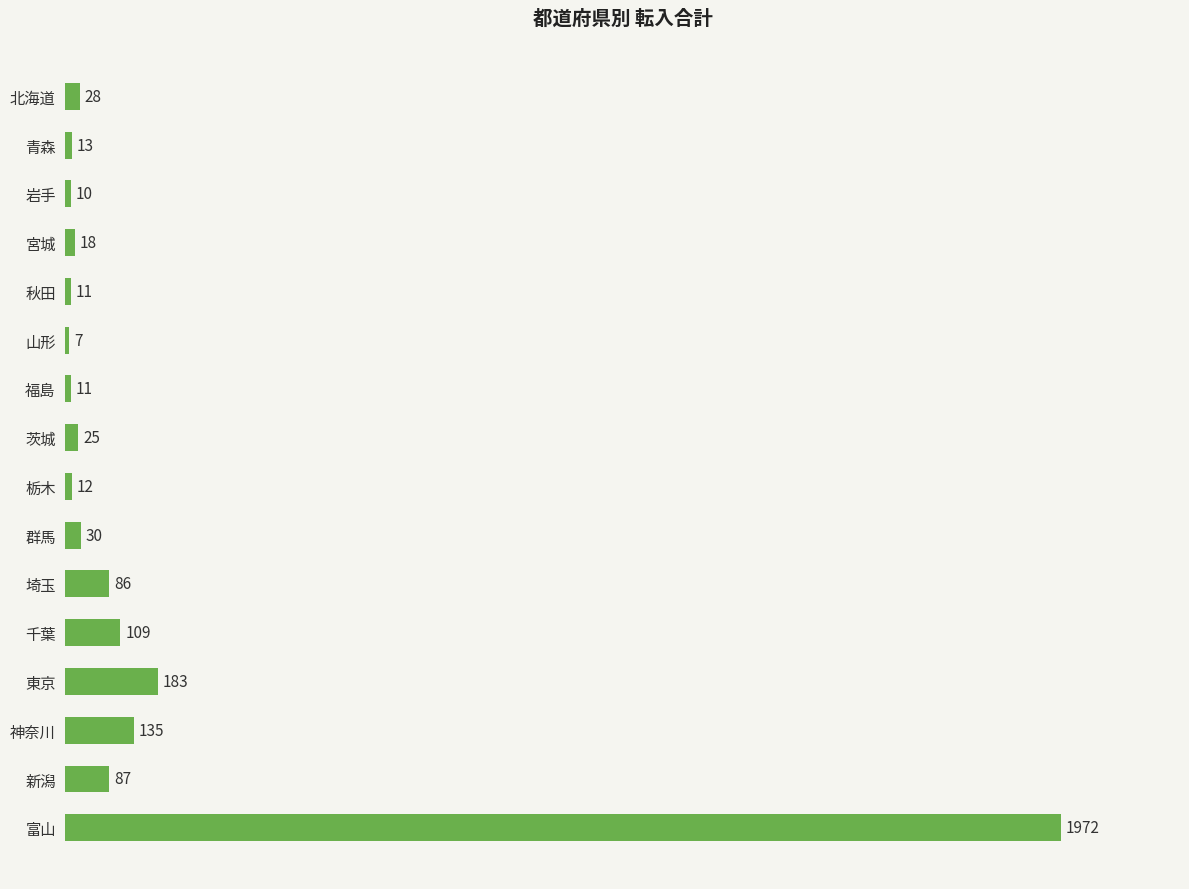

True or false: the data shows 11 at 福島.

True